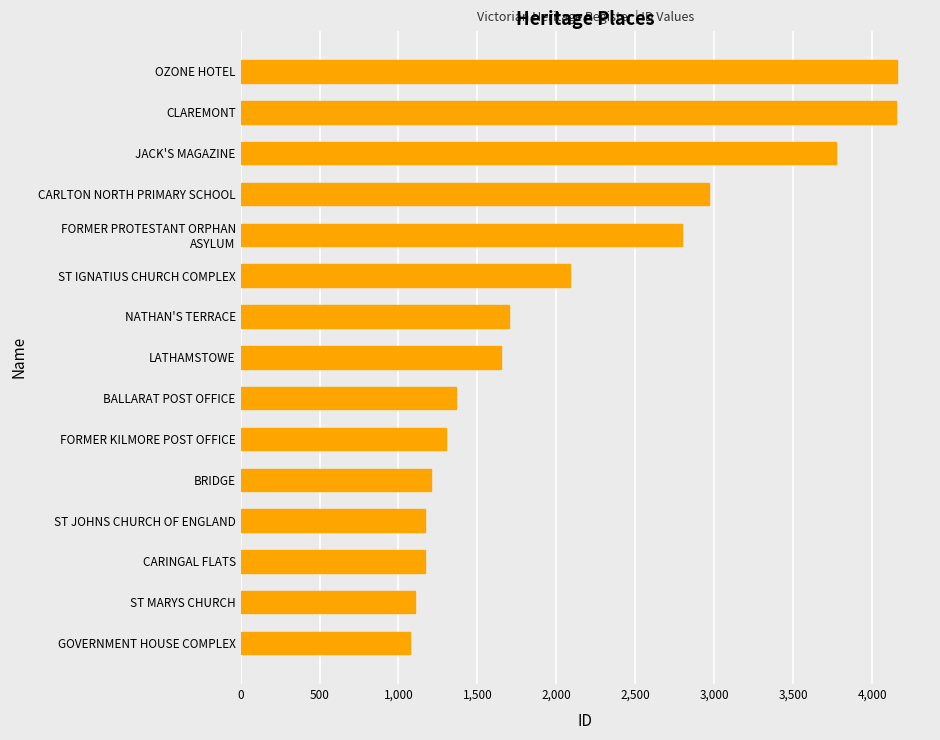

Read the value at ST MARYS CHURCH.

1107